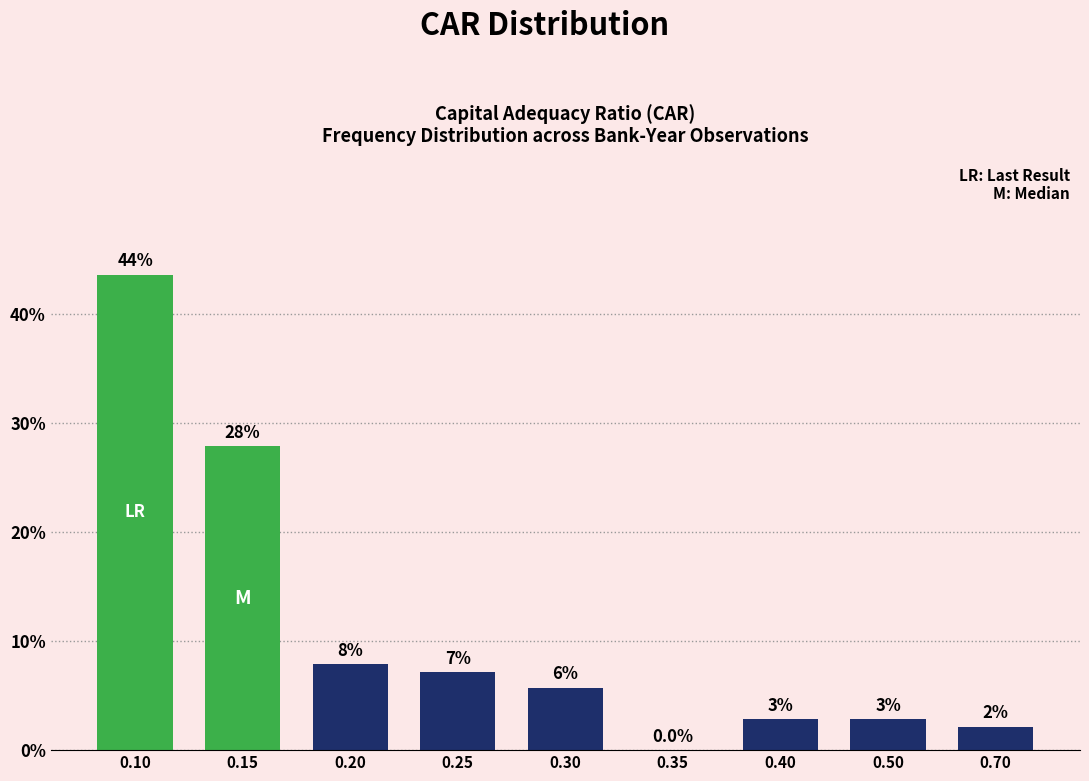

Are the bars horizontal?

No